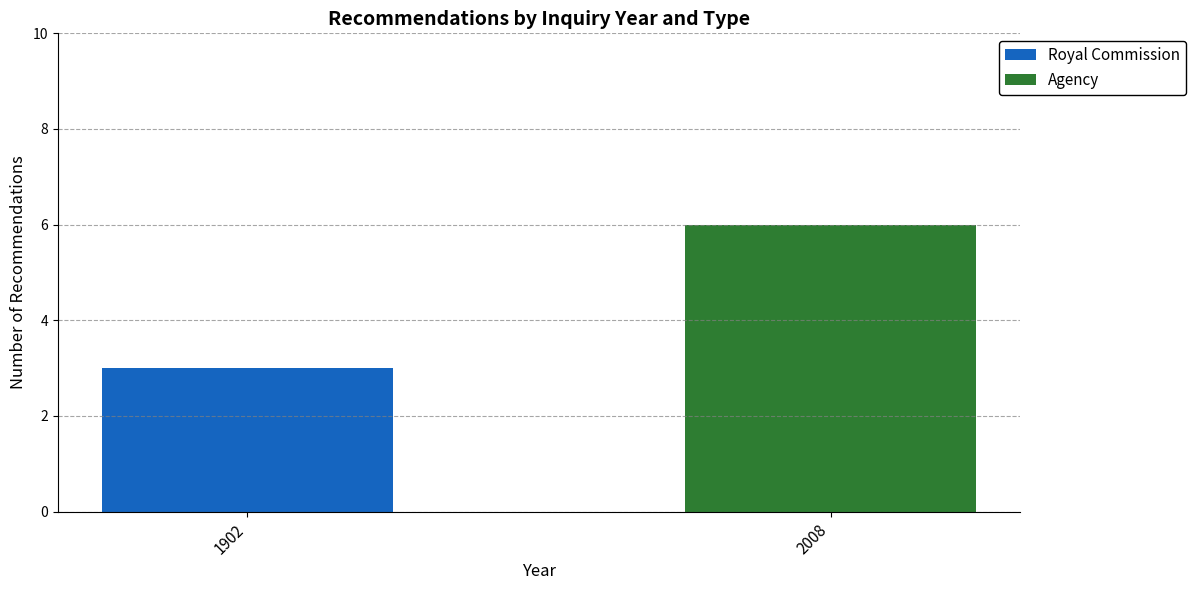

What is the sum of the Royal Commission values at 1902 and 2008?

3